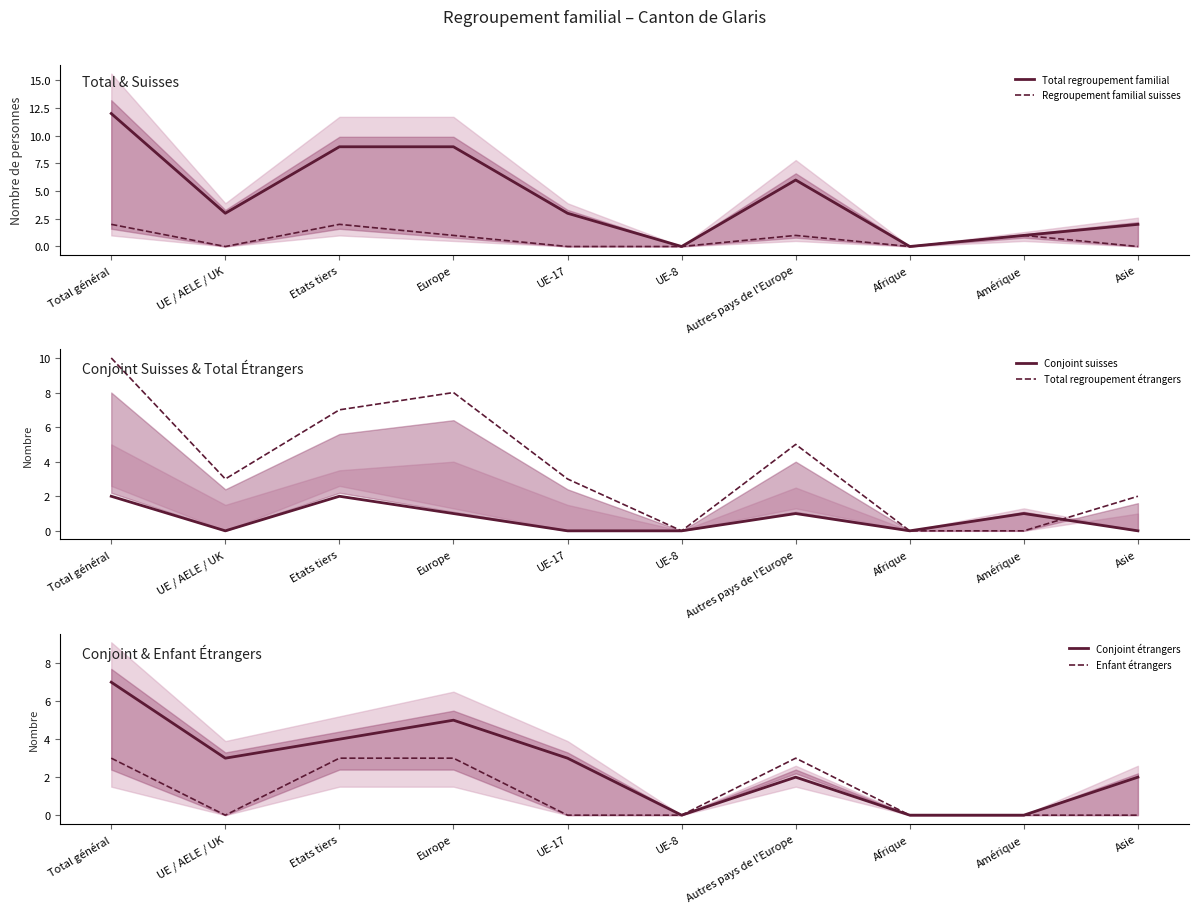

At which label is Total regroupement familial closest to 6?

Autres pays de l'Europe